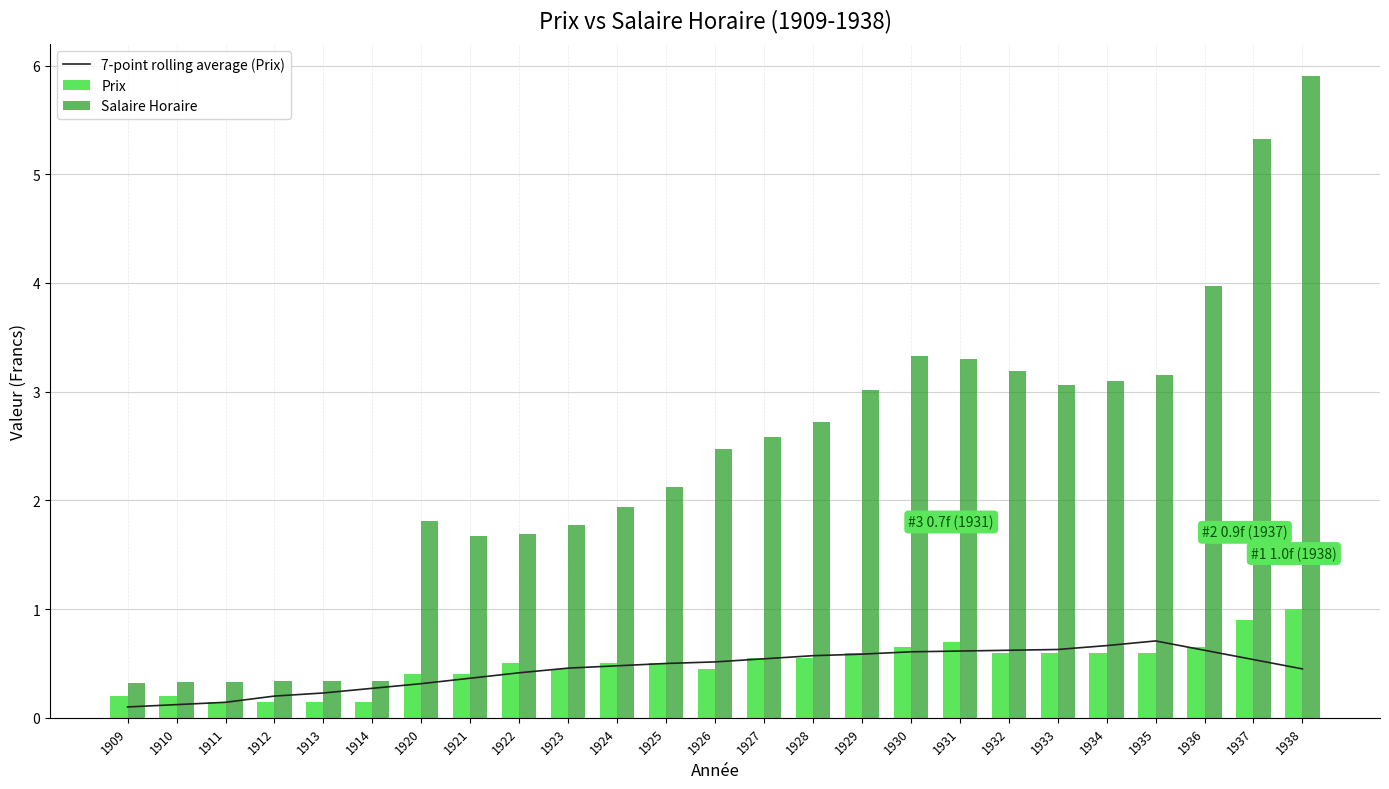

What is the value of the Prix bar at the 20th from the left?

0.6